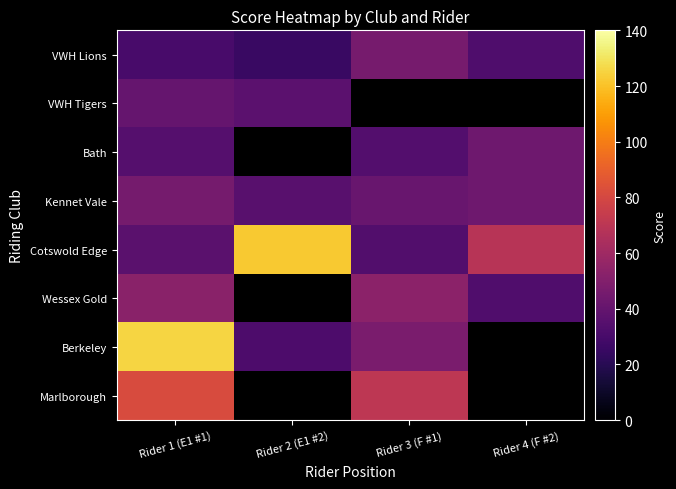

At which label is Kennet Vale closest to 40?

Rider 3 (F #1)